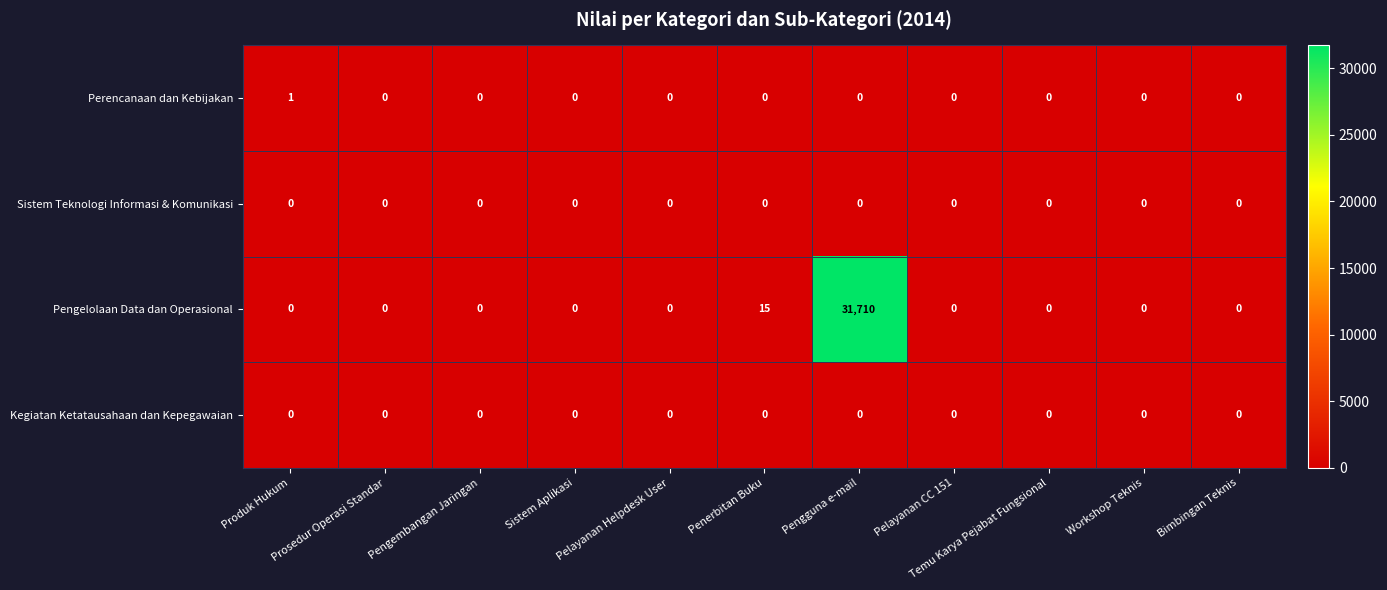

What is the maximum value shown in the chart?

31710